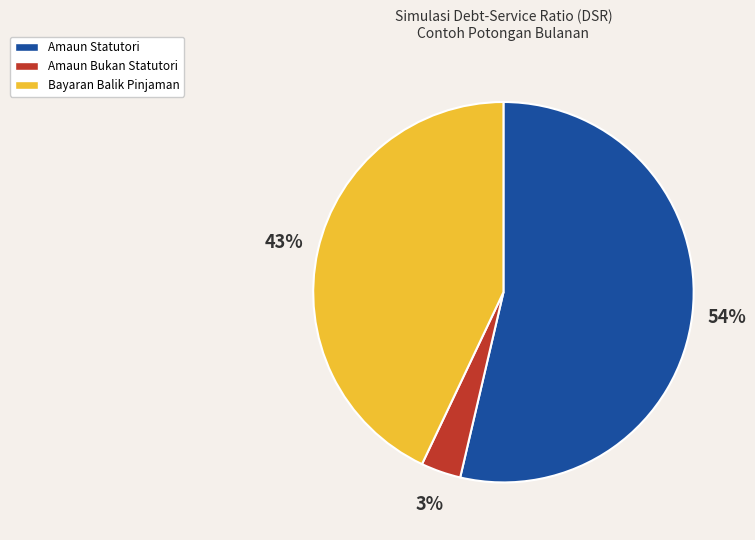

To the nearest percent, what is the combined percentage of Bayaran Balik Pinjaman and Amaun Statutori?

97%